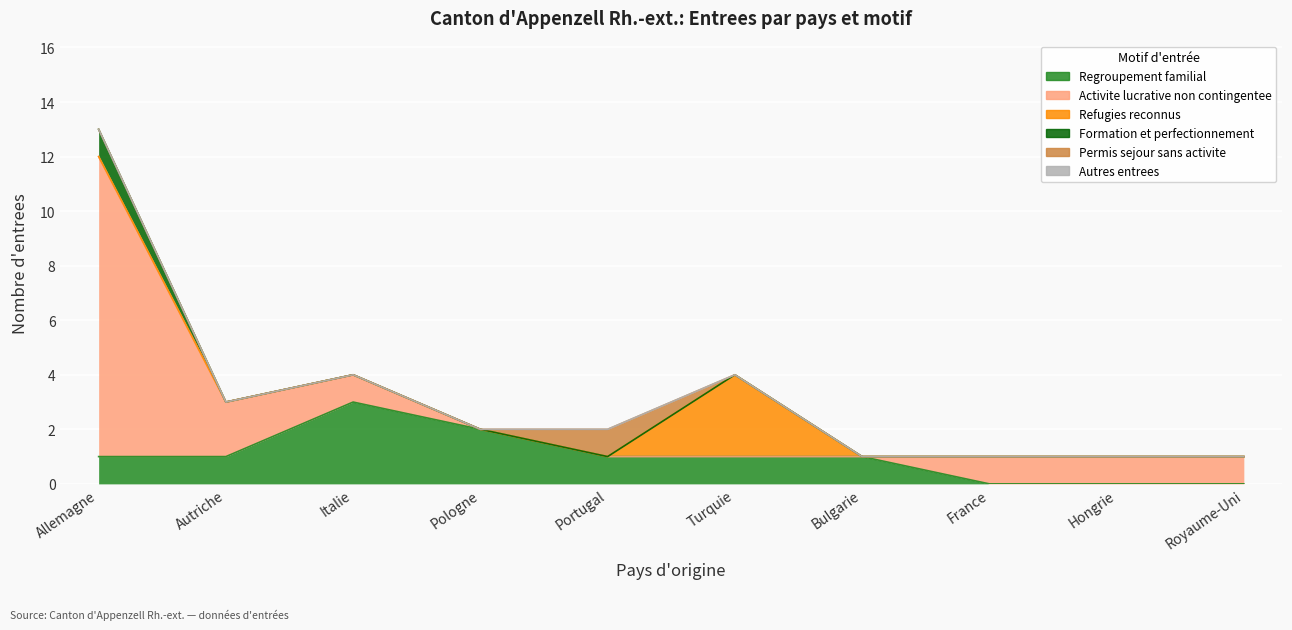

Is it true that Formation et perfectionnement equals 0 at Bulgarie?

True